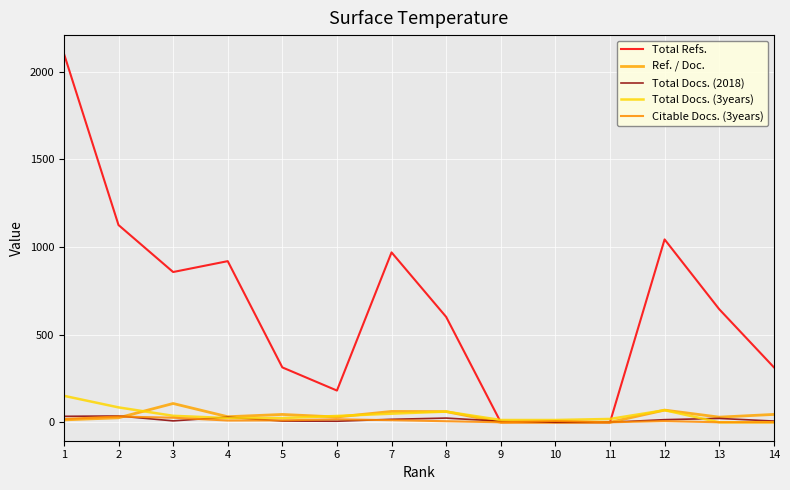

What is the difference between the maximum and minimum values in the Ref. / Doc. series?

107.1